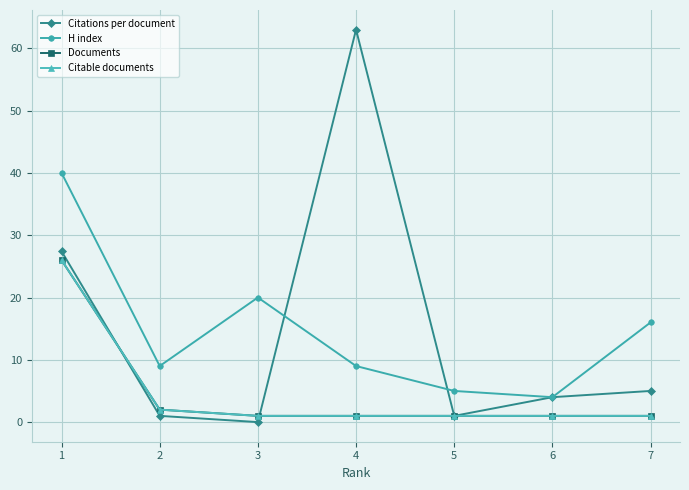

At how many categories does at least one series exceed 53?

1